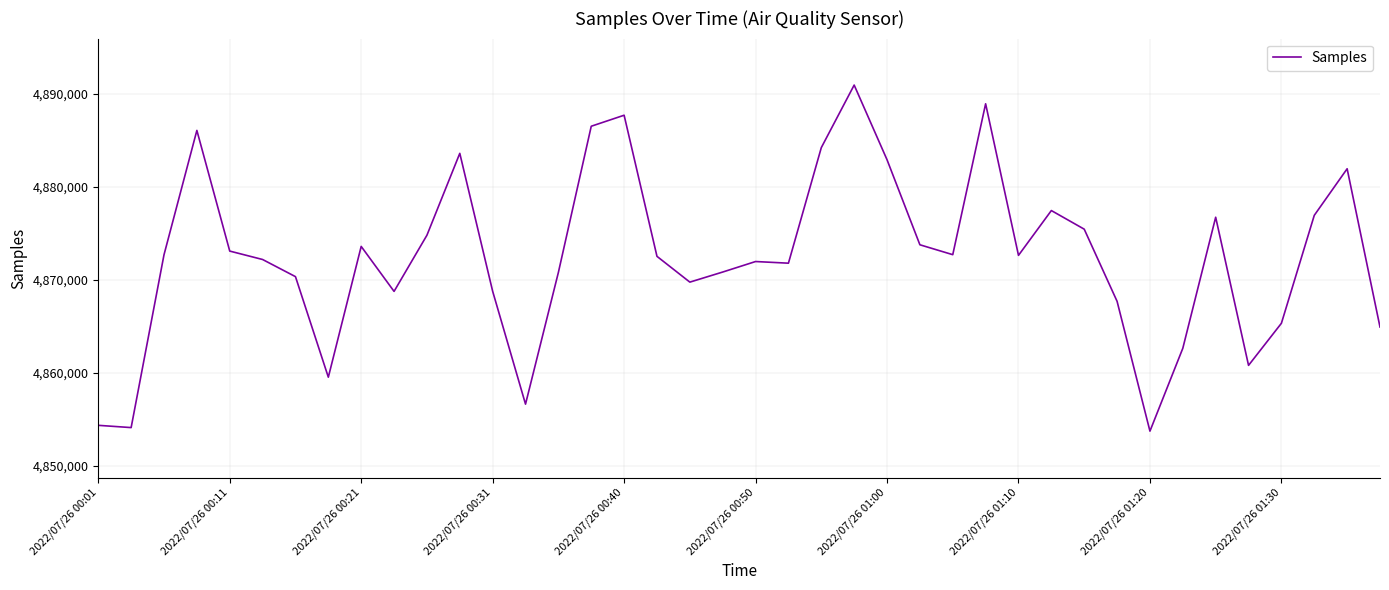

What is the difference between the maximum and minimum values?

37215